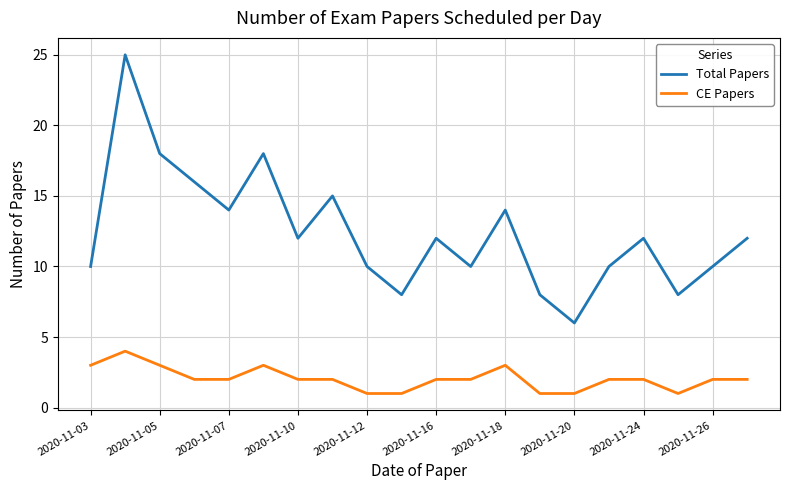

Which series has the largest total across all categories?

Total Papers